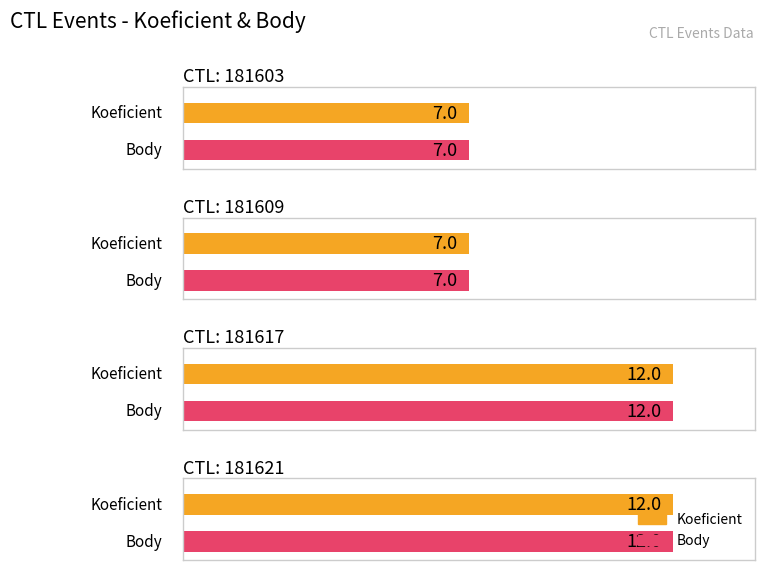

What is the approximate value of Koeficient at 181617?

12